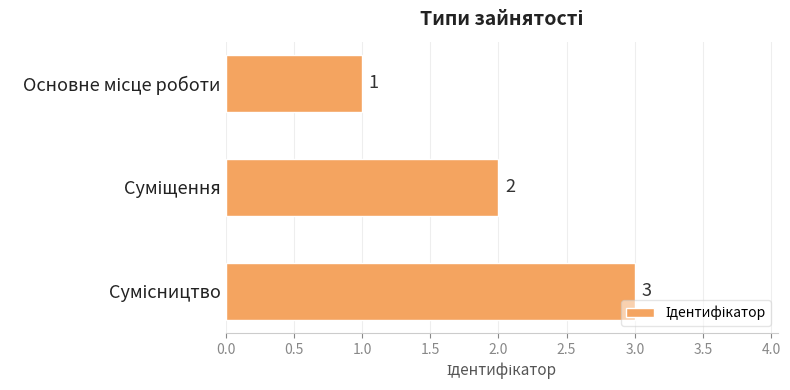

What is the greatest value displayed?

3